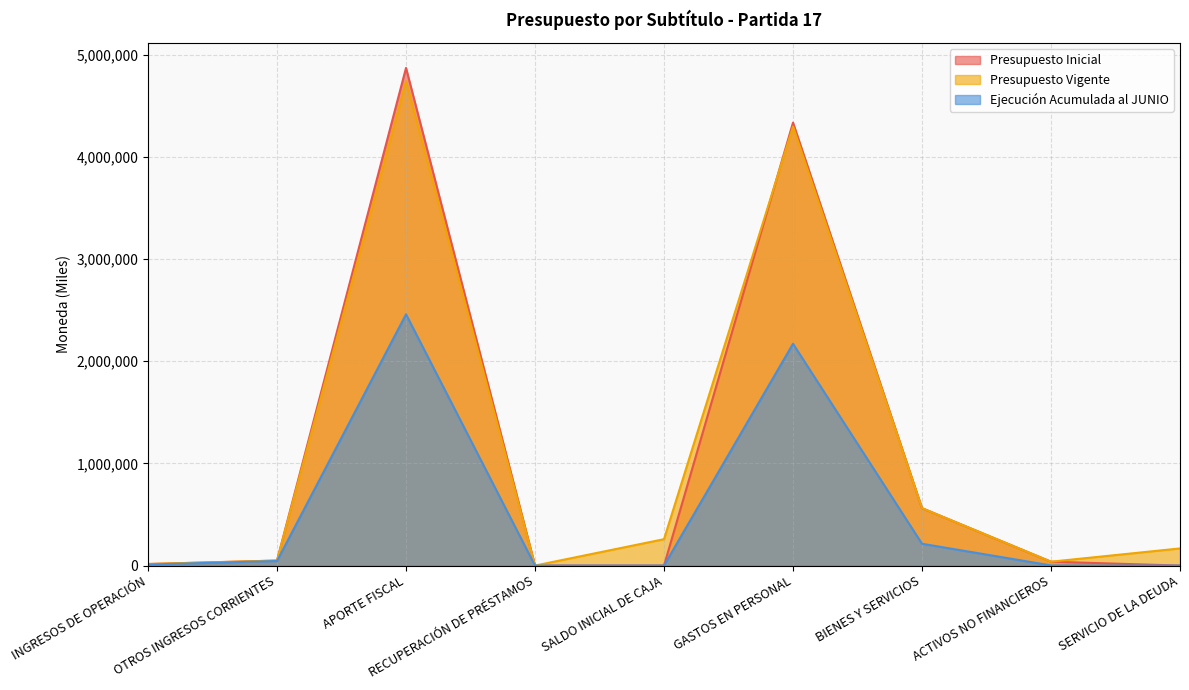

Which series has the largest range (max minus min)?

Presupuesto Inicial